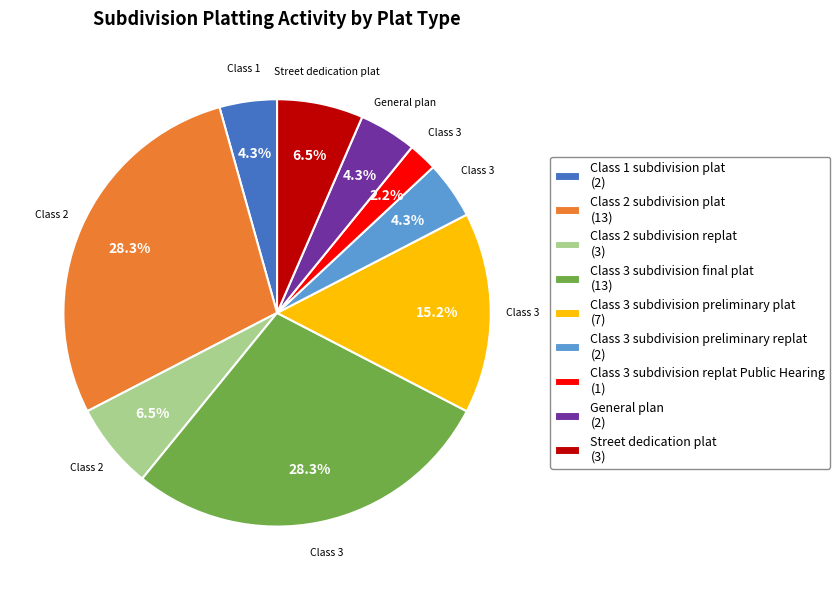

Which has a higher value, Class 3 subdivision preliminary replat (2) or Class 3 subdivision replat Public Hearing (1)?

Class 3 subdivision preliminary replat (2)